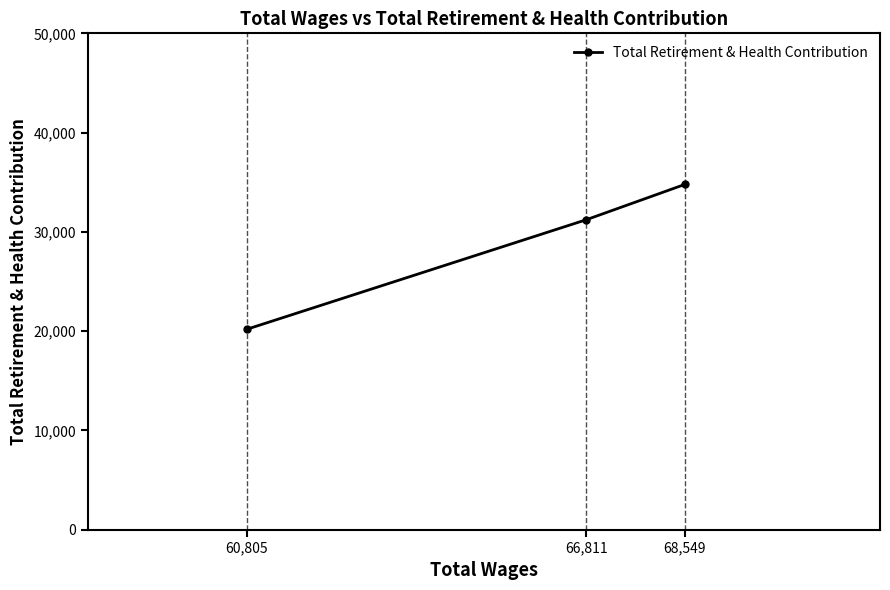

What is the sum of the values at 68,549 and 66,811?

66003